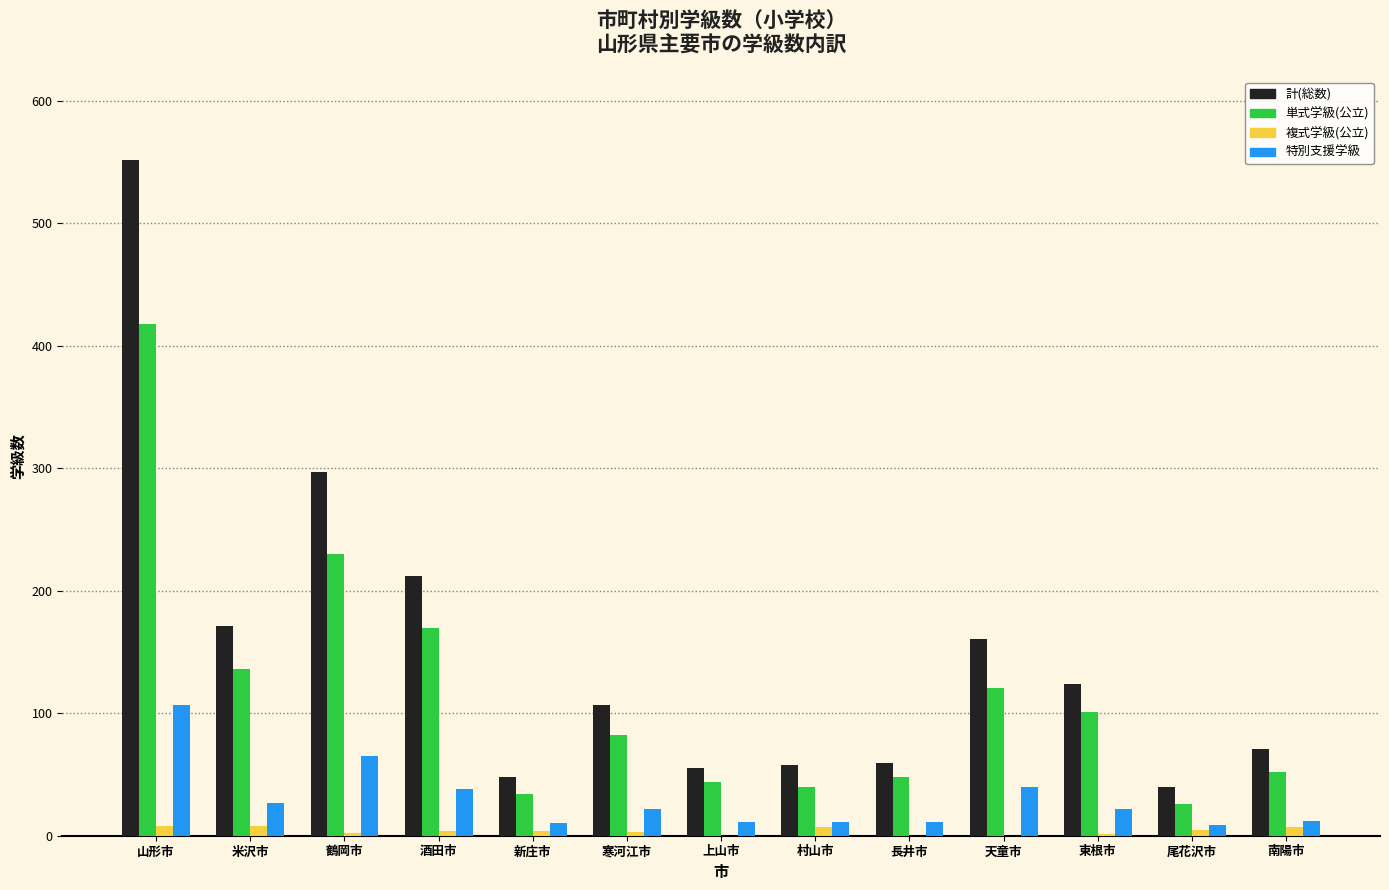

What are all the series names shown in the legend?

計(総数), 単式学級(公立), 複式学級(公立), 特別支援学級